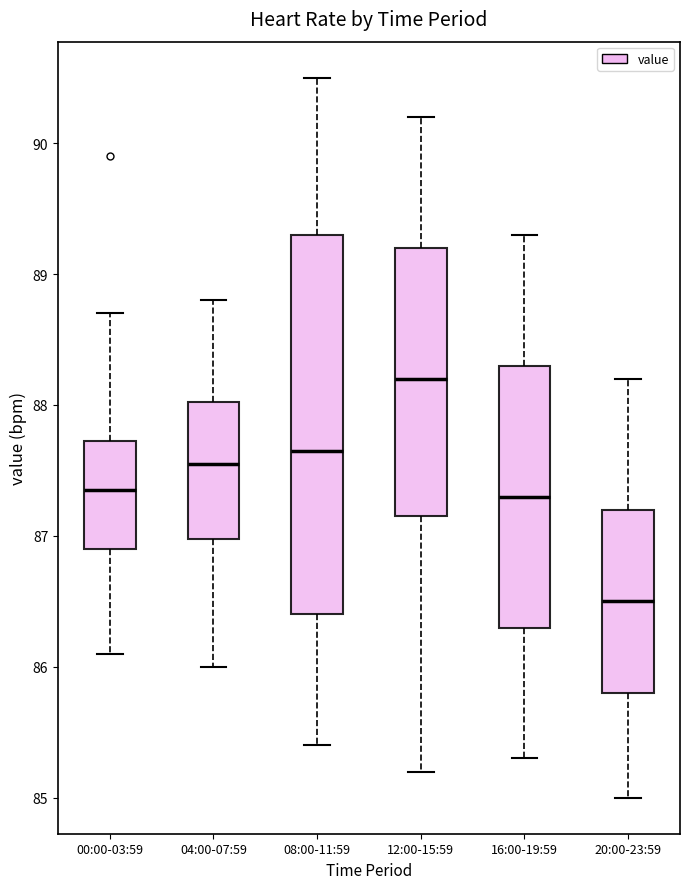

Where does the upper whisker of the box for 08:00-11:59 end on the y-axis? The values are not printed on the chart, so give them approximately, as read against the axis.

90.5